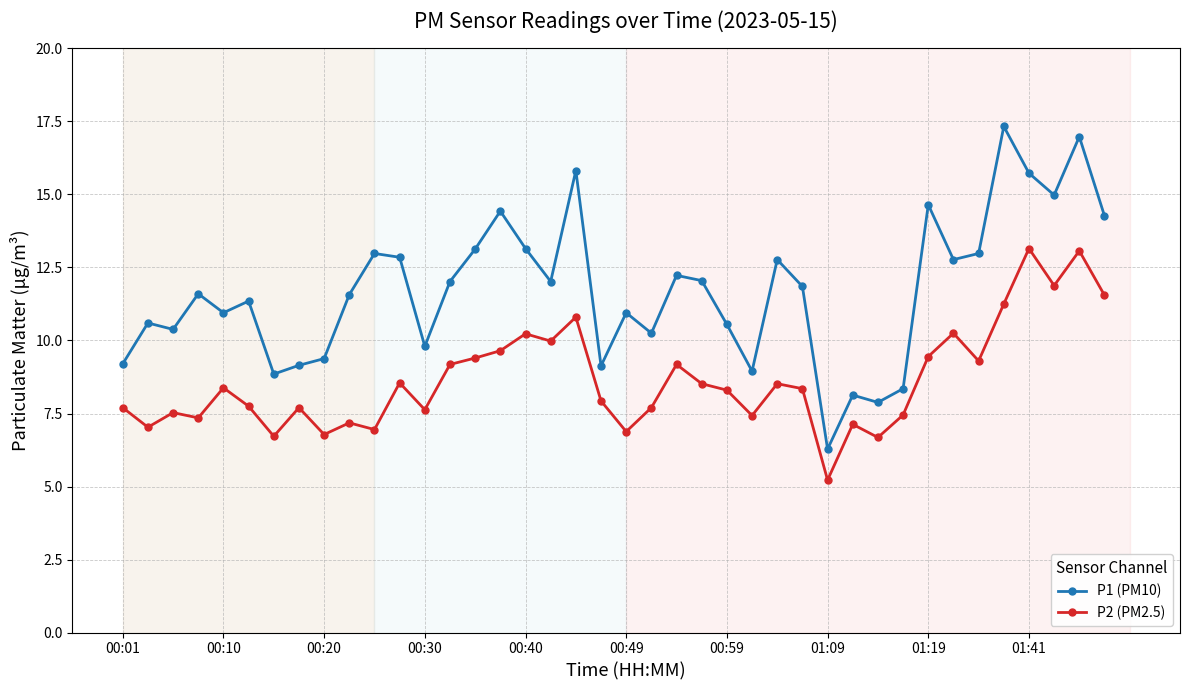

At how many categories does at least one series exceed 8?

38